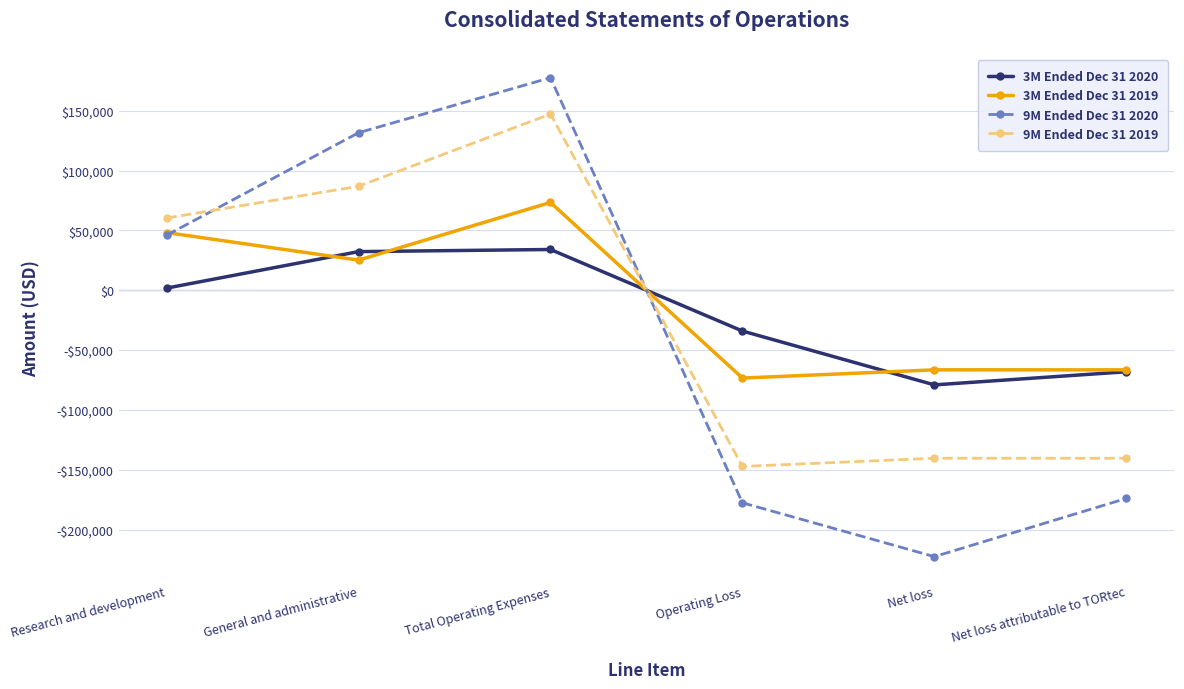

What are all the series names shown in the legend?

3M Ended Dec 31 2020, 3M Ended Dec 31 2019, 9M Ended Dec 31 2020, 9M Ended Dec 31 2019